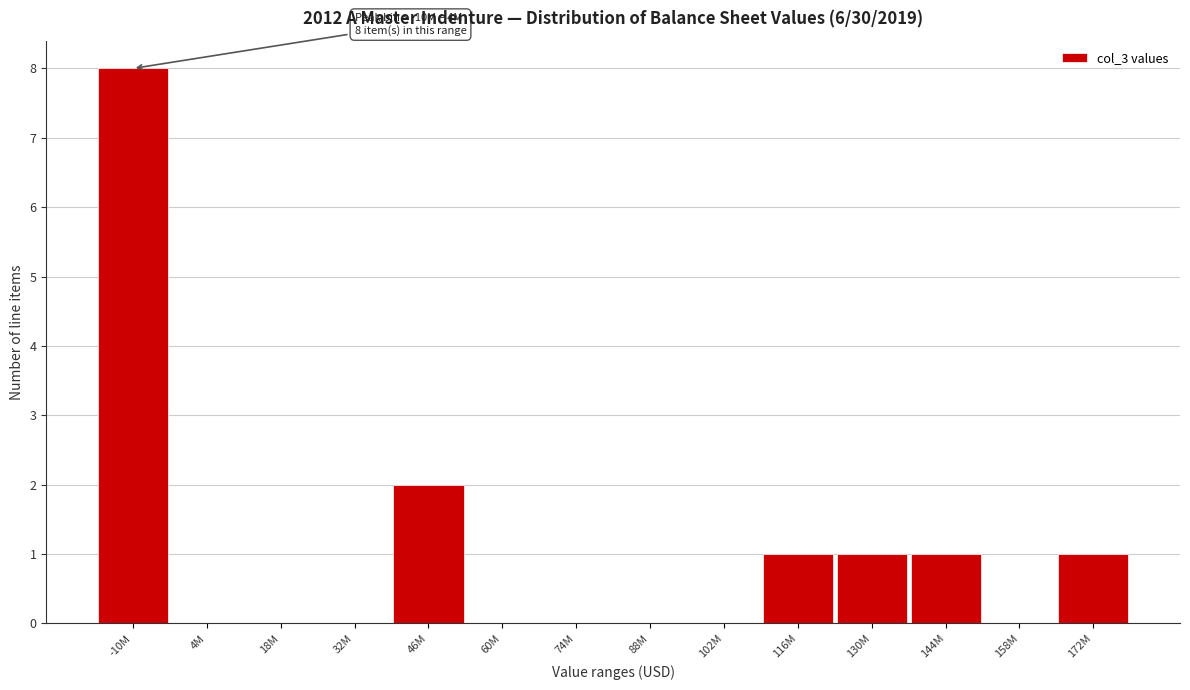

Reading left to right, transcribe all the data shown in this chart.

-10M=8	4M=0	18M=0	32M=0	46M=2	60M=0	74M=0	88M=0	102M=0	116M=1	130M=1	144M=1	158M=0	172M=1